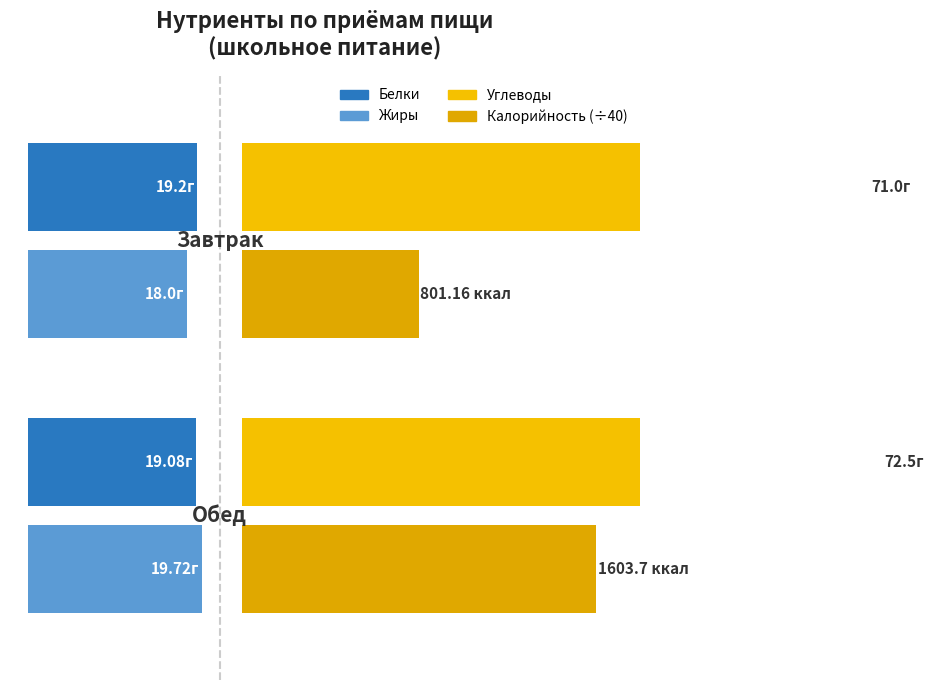

What is the total value across all series at 1?

151.4